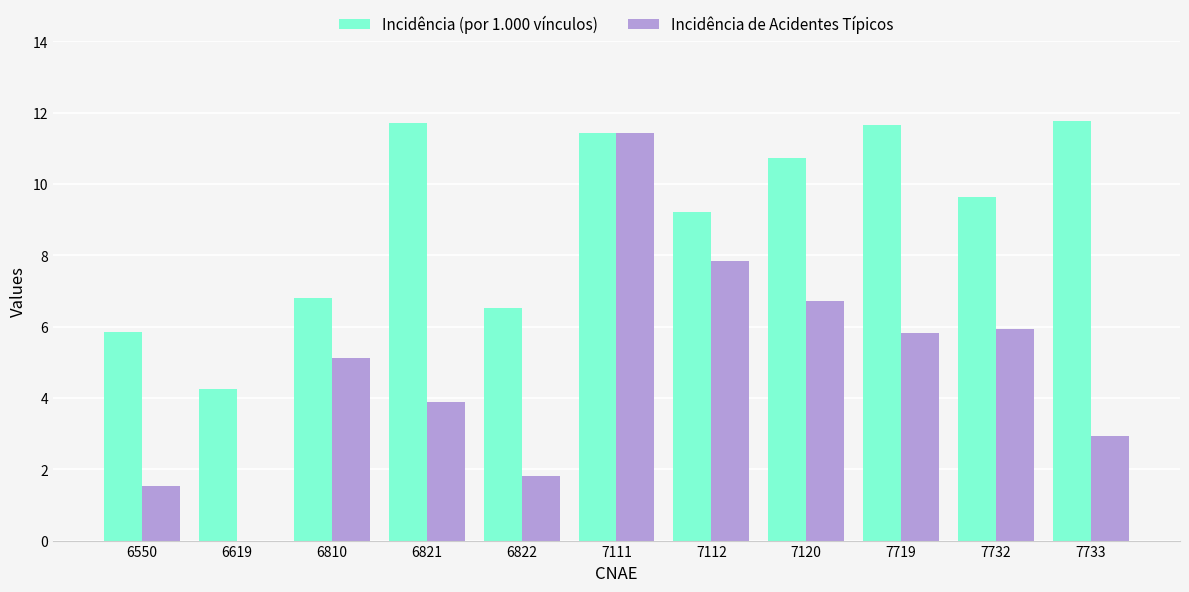

What is the greatest value displayed?

11.8